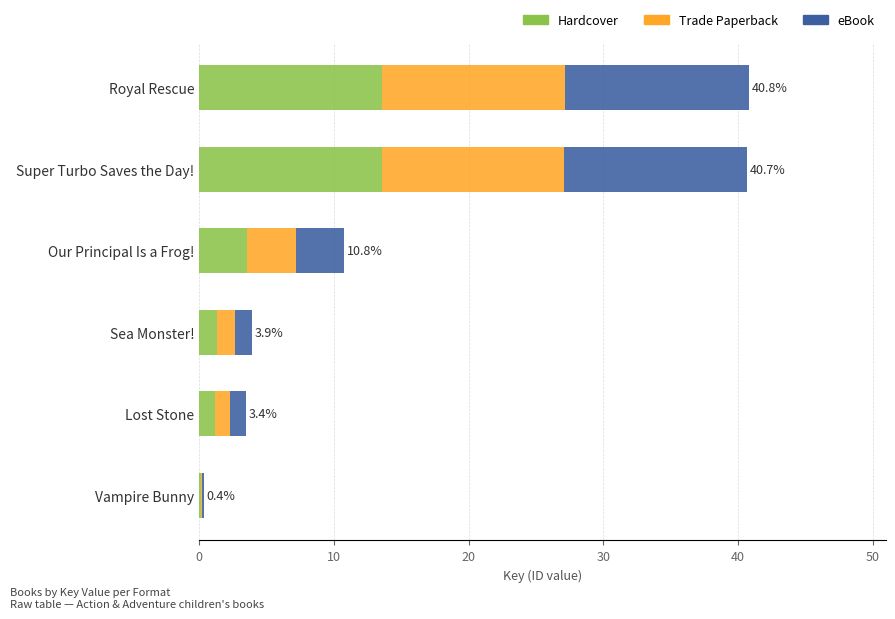

True or false: Hardcover has a value of 1.1 at Lost Stone.

True